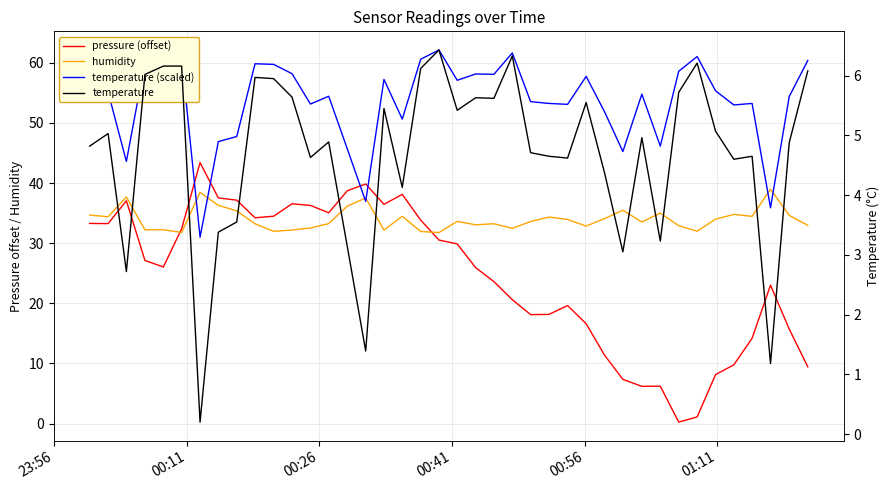

How many intersections are there between pressure (offset) and temperature (scaled)?

4